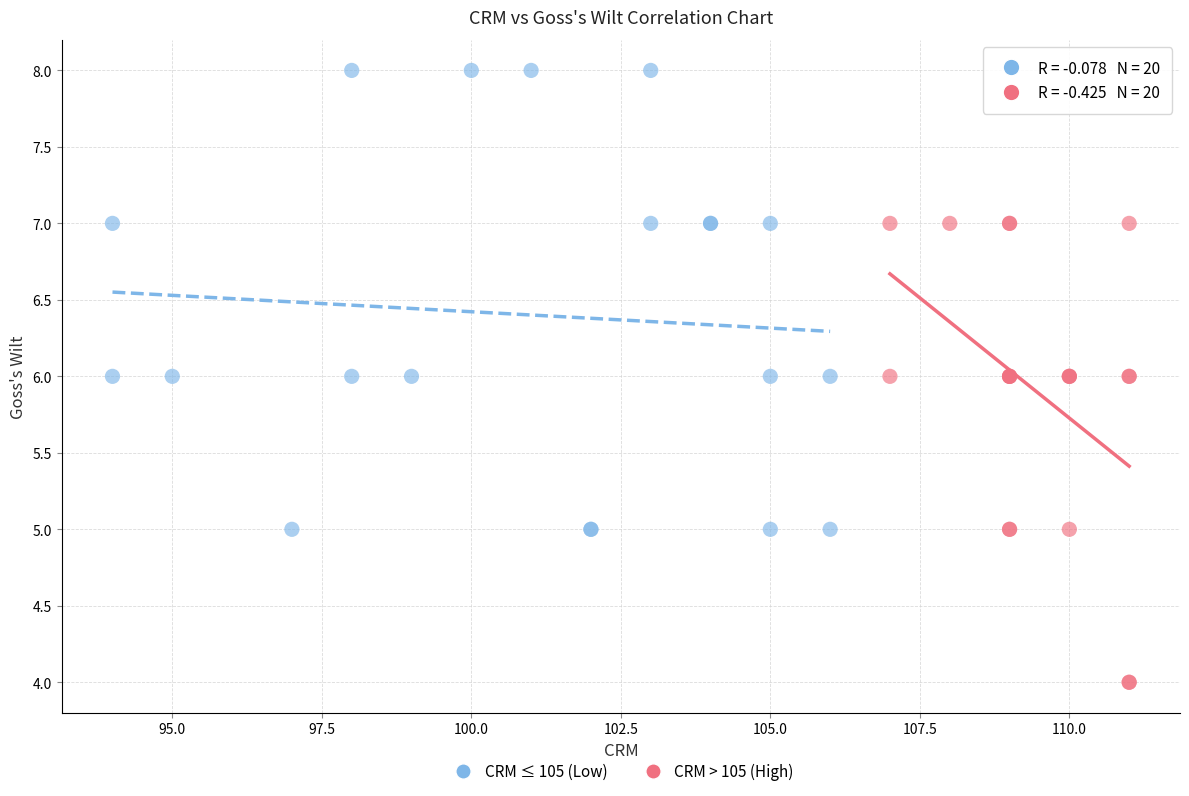

Which series reaches the minimum Y coordinate?

CRM > 105 (High)